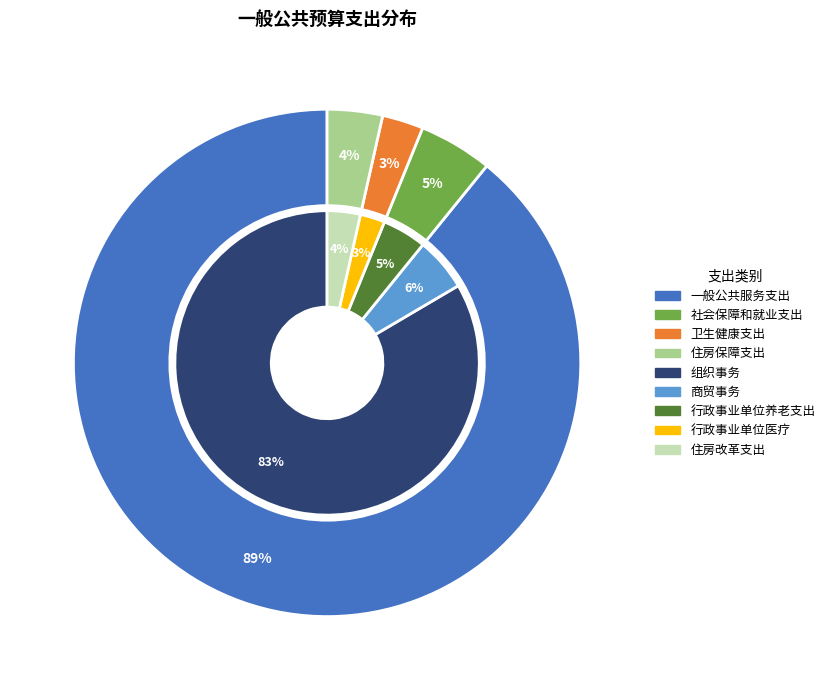

Which slice is the smallest?

卫生健康支出